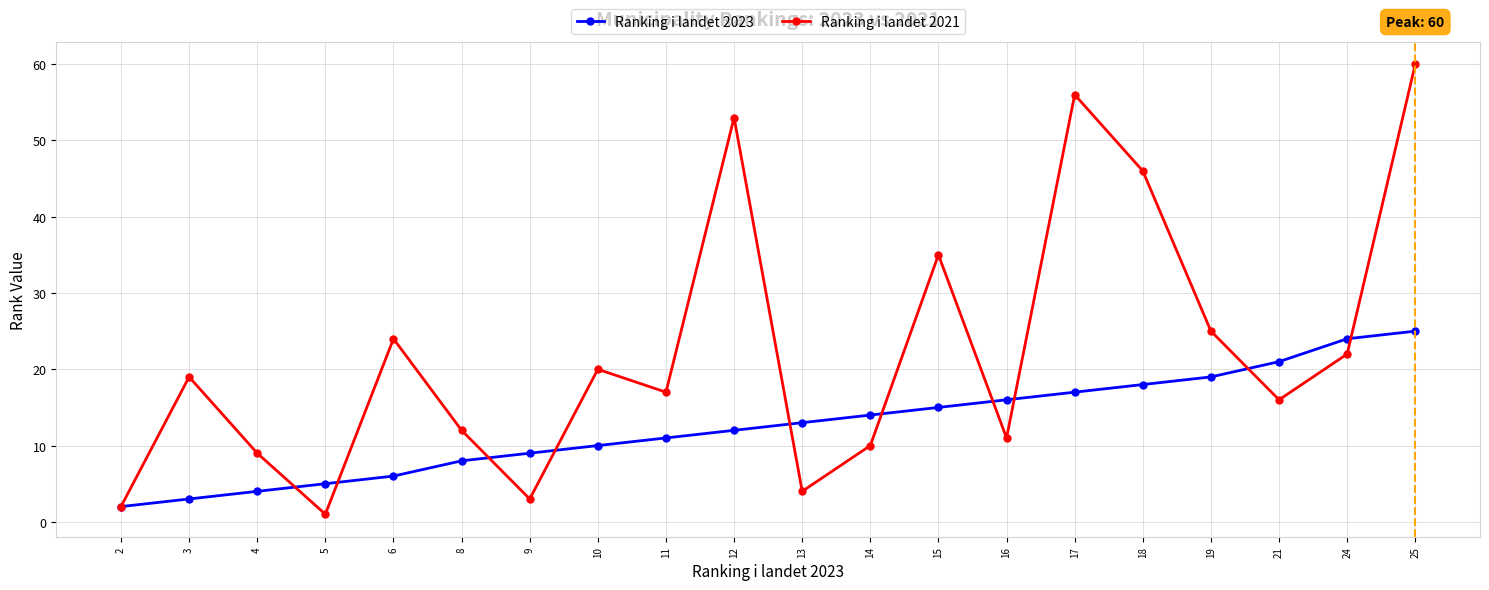

Reading left to right, extract all data points from this chart.

Ranking i landet 2023: 2	3	4	5	6	8	9	10	11	12	13	14	15	16	17	18	19	21	24	25
Ranking i landet 2021: 2	19	9	1	24	12	3	20	17	53	4	10	35	11	56	46	25	16	22	60